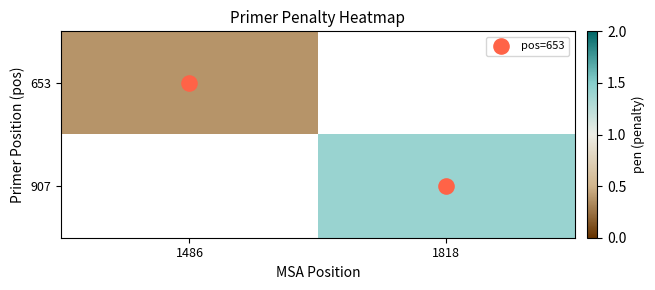

Which label corresponds to the largest value in the chart?

1818